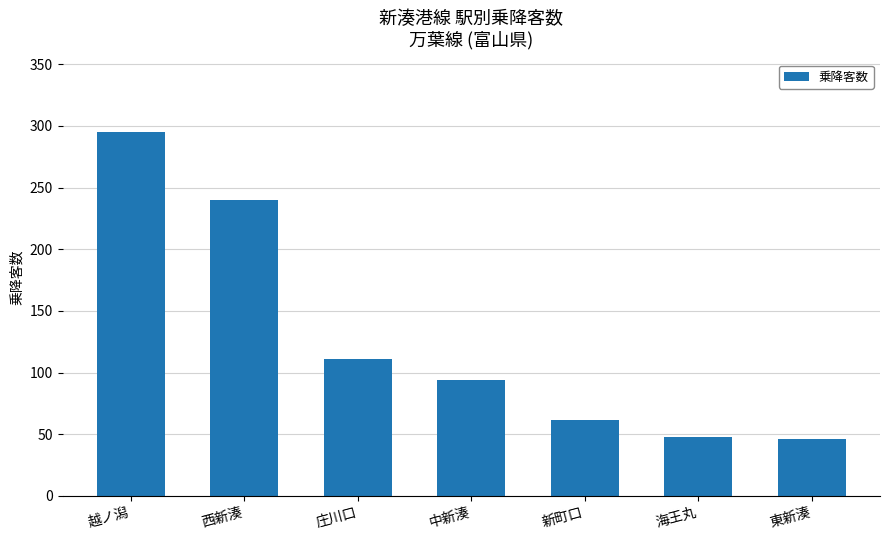

What is the smallest value displayed?

46